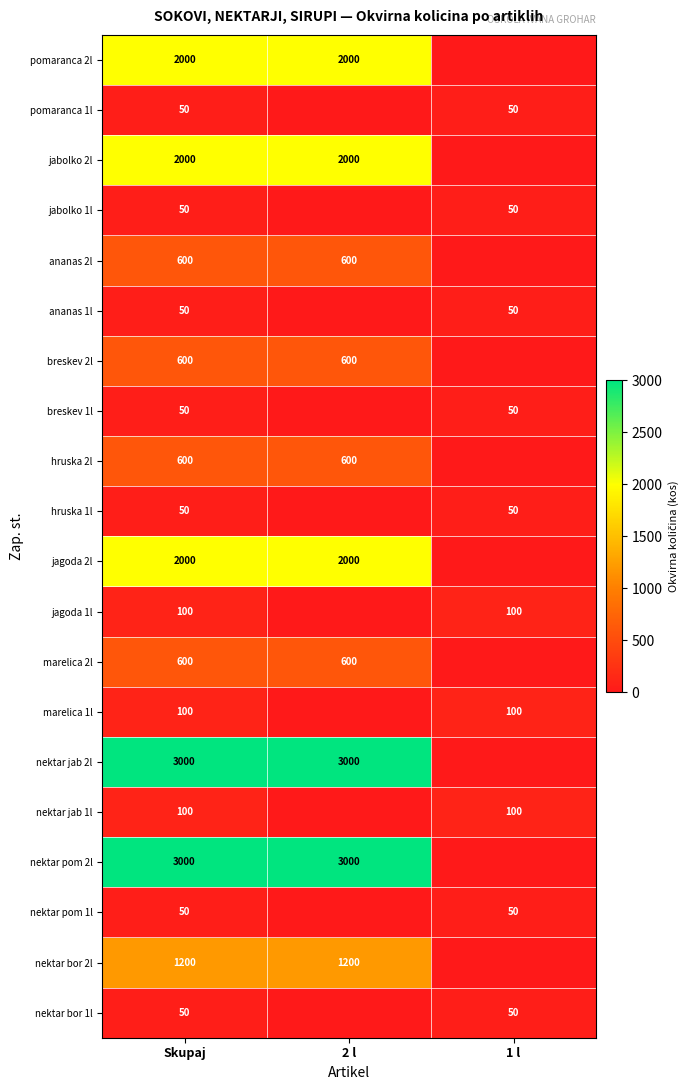

What is the total value across all series at 2 l?

15600